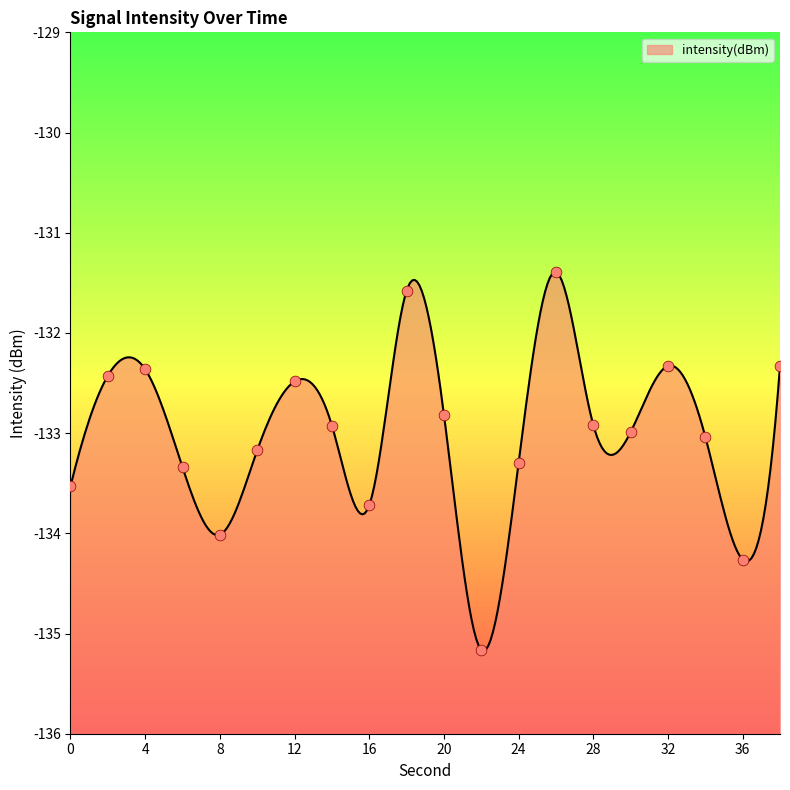

What is the change in value from 4 to 36?

-1.9